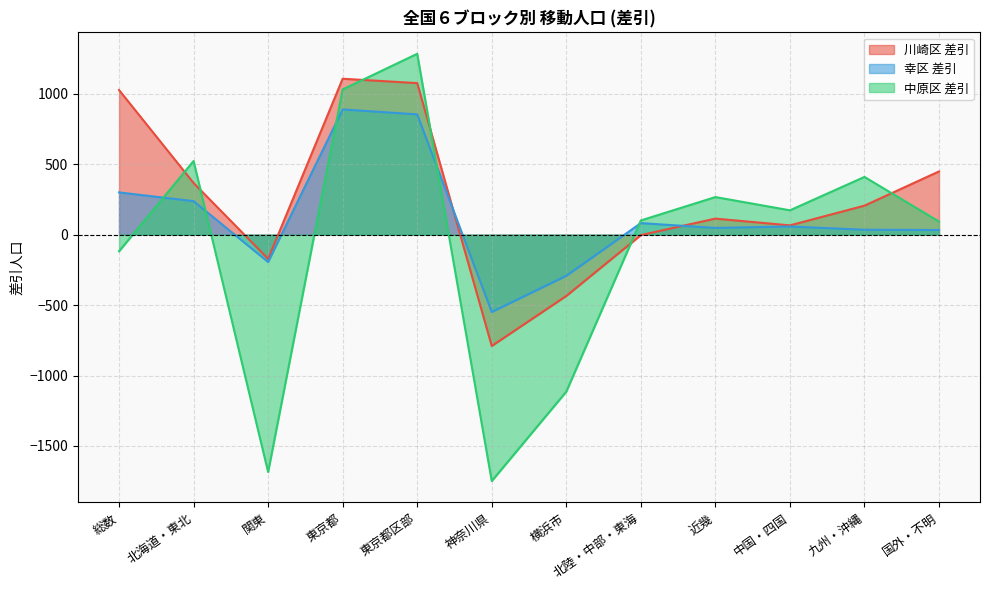

True or false: 中原区 差引 has more than 1 points higher than both neighbors.

True